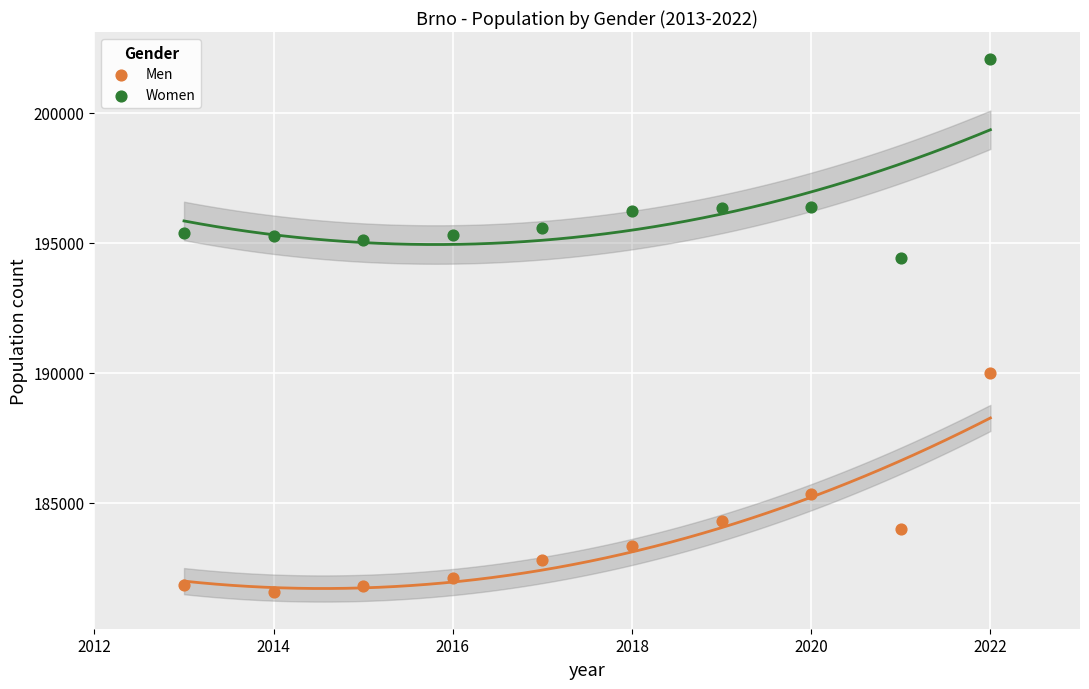

Which series contains the highest Y value?

Women